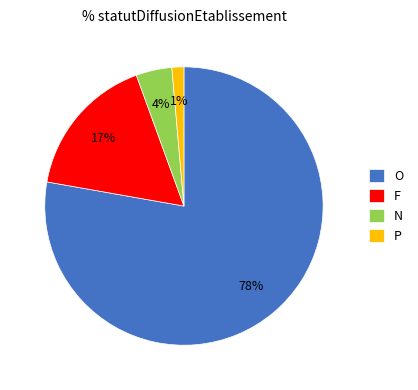

To the nearest percent, what portion does P represent?

1%